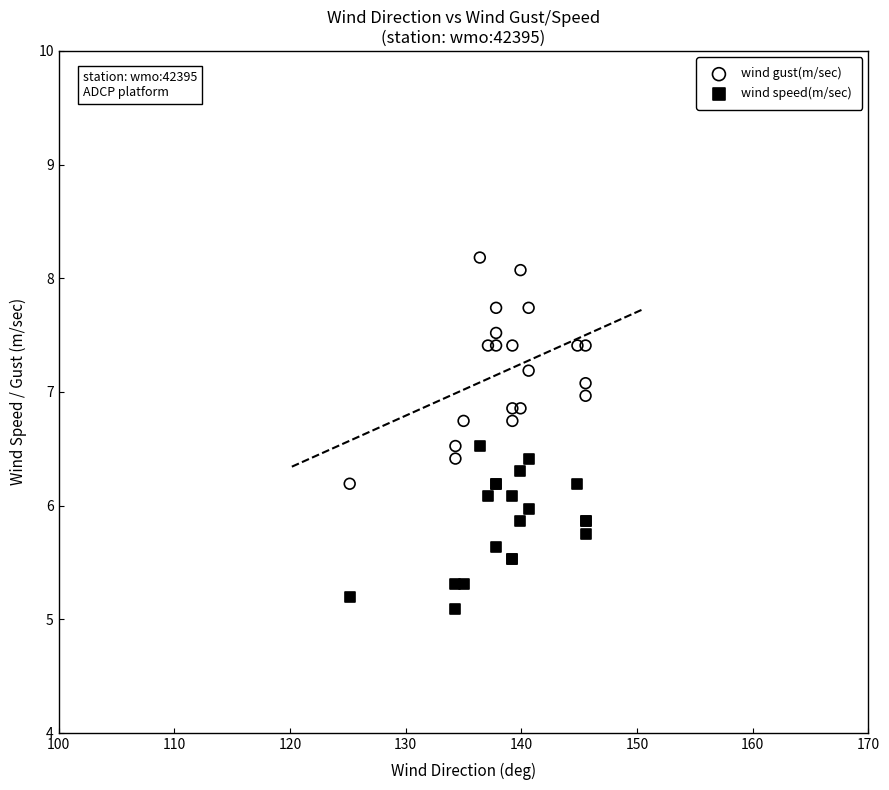

Which series contains the lowest Y value?

wind speed(m/sec)